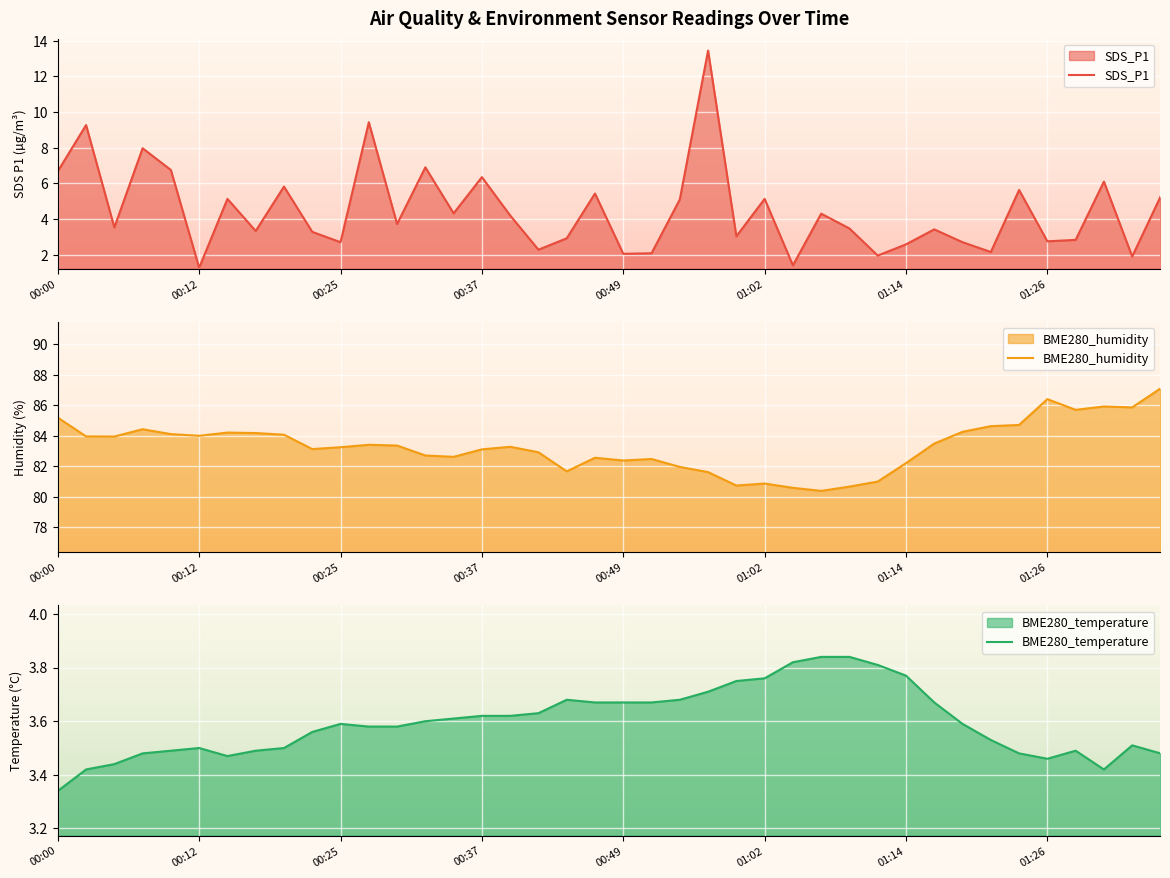

Reading left to right, extract all data points from this chart.

SDS_P1: 6.7	9.3	3.5	8.0	6.8	1.3	5.1	3.3	5.8	3.3	2.7	9.4	3.7	6.9	4.3	6.3	4.2	2.3	2.9	5.4	2.0	2.1	5.1	13.4	3.0	5.1	1.4	4.3	3.5	1.9	2.6	3.4	2.7	2.1	5.6	2.8	2.8	6.1	1.9	5.2
BME280_humidity: 85.2	84.0	84.0	84.4	84.1	84.0	84.2	84.2	84.1	83.1	83.2	83.4	83.4	82.7	82.6	83.1	83.3	82.9	81.7	82.6	82.4	82.5	82.0	81.6	80.7	80.9	80.6	80.4	80.7	81.0	82.2	83.5	84.3	84.6	84.7	86.4	85.7	85.9	85.9	87.1
BME280_temperature: 3.3	3.4	3.4	3.5	3.5	3.5	3.5	3.5	3.5	3.6	3.6	3.6	3.6	3.6	3.6	3.6	3.6	3.6	3.7	3.7	3.7	3.7	3.7	3.7	3.8	3.8	3.8	3.8	3.8	3.8	3.8	3.7	3.6	3.5	3.5	3.5	3.5	3.4	3.5	3.5